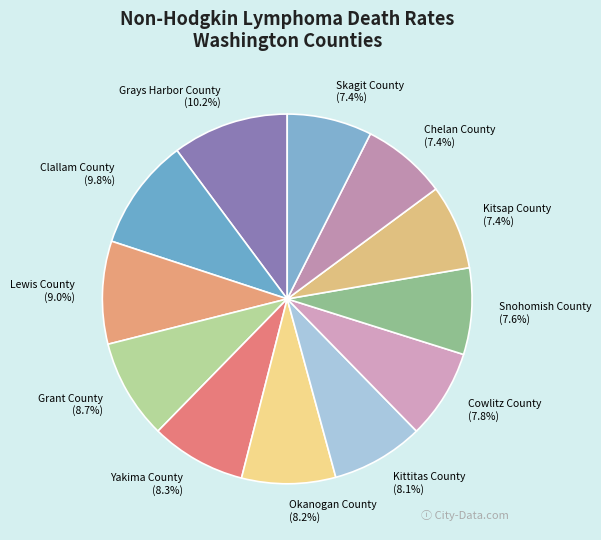

Does Yakima County represent more than half of the total?

No